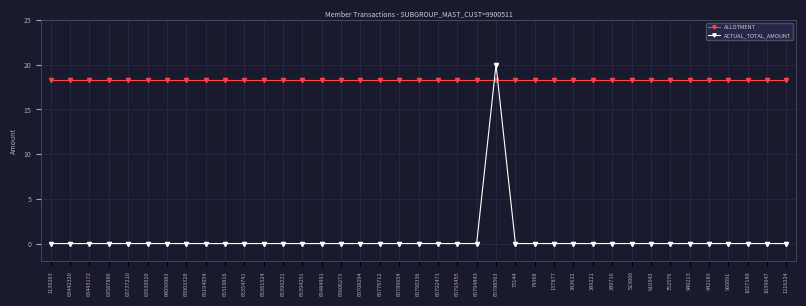

Does the chart have visible grid lines?

Yes